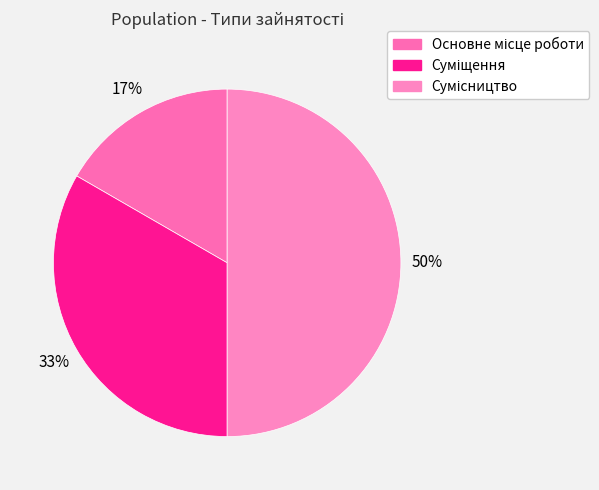

How many segments does this pie chart have?

3